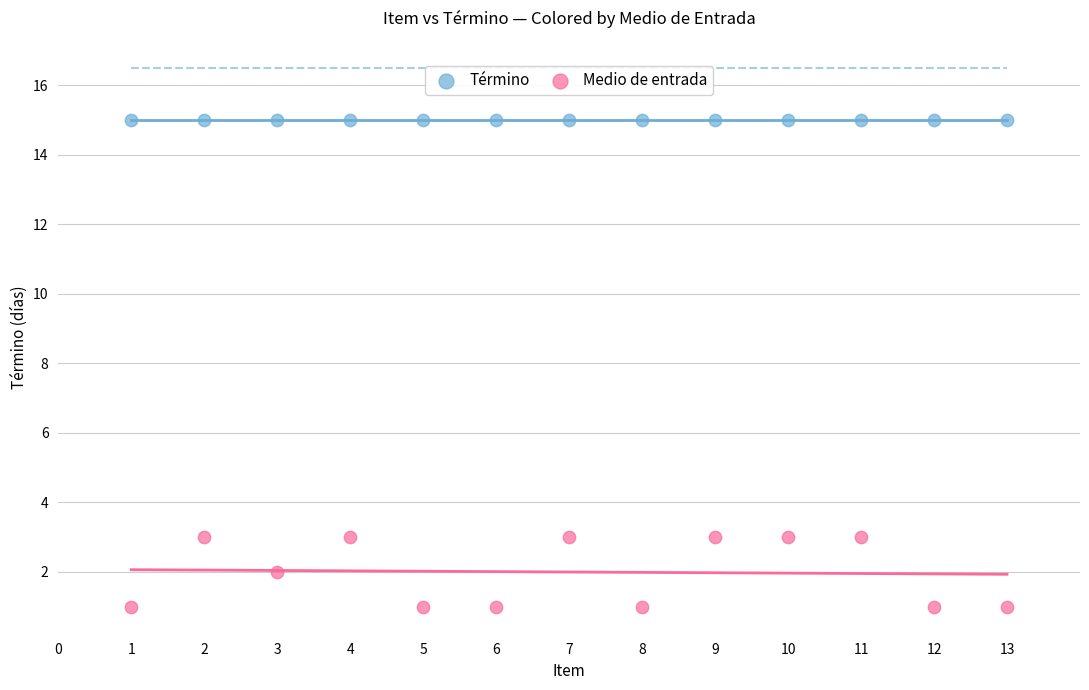

Which series reaches the maximum Y coordinate?

Término